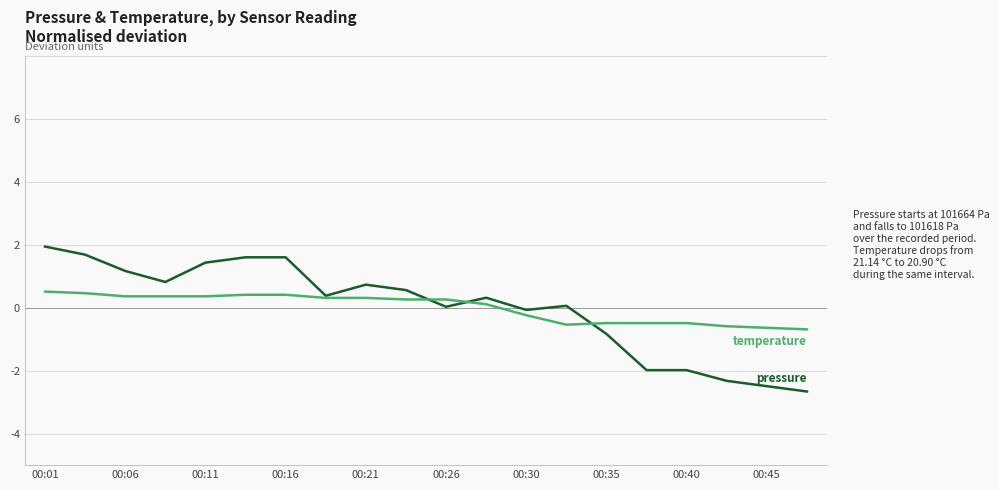

What is the greatest value displayed?

1.9